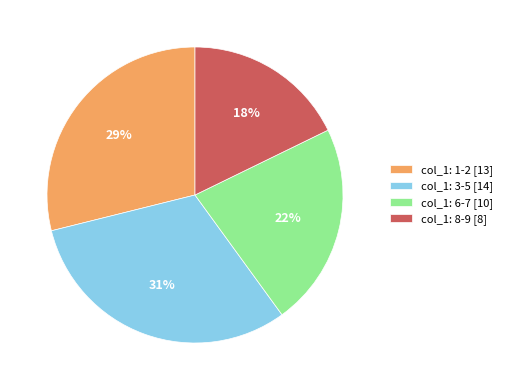

The col_1: 8-9 [8] slice represents 18% of the pie. True or false?

True